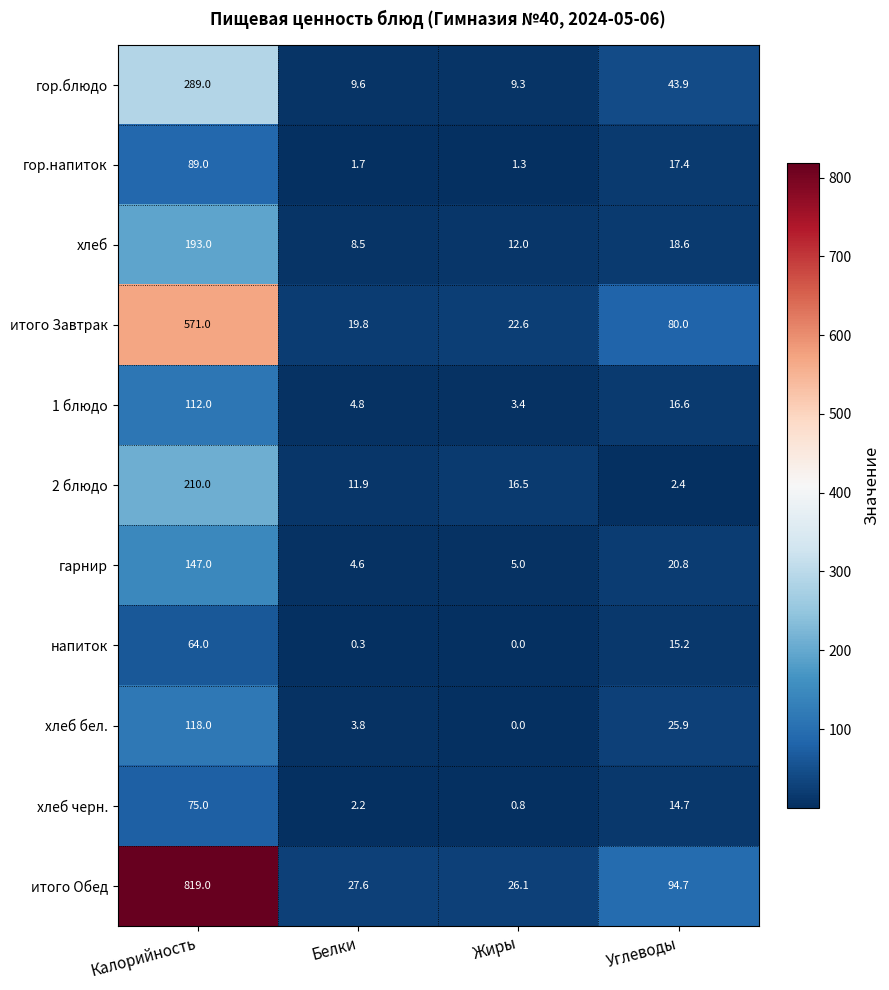

What is the total value across all series at Жиры?

97.0